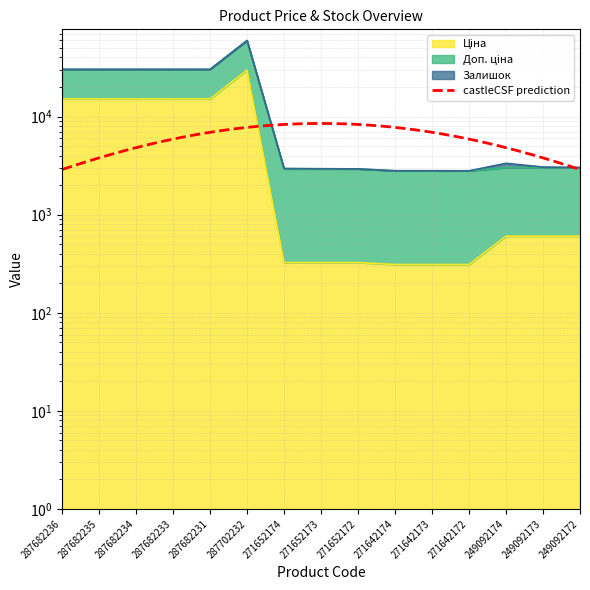

What position from the left is 271652174?

7